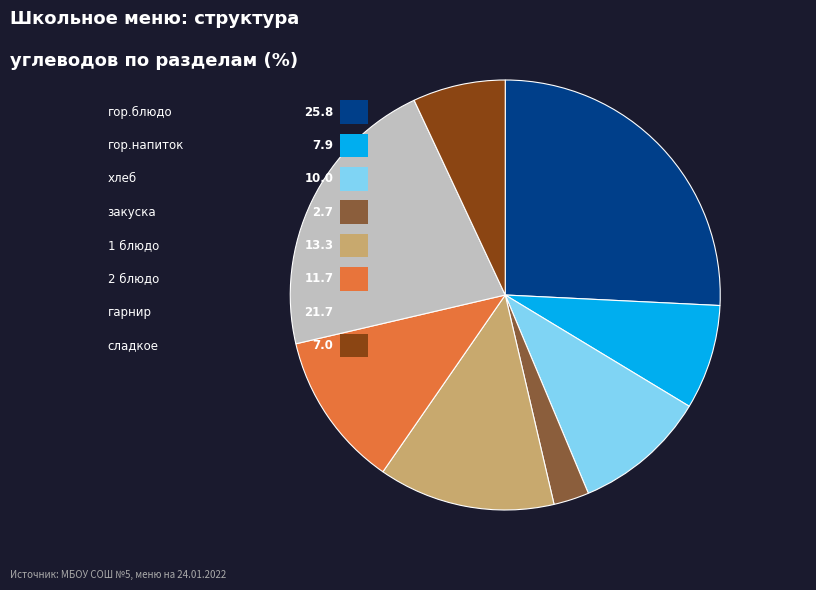

Which has a higher value, гор.напиток or закуска?

гор.напиток